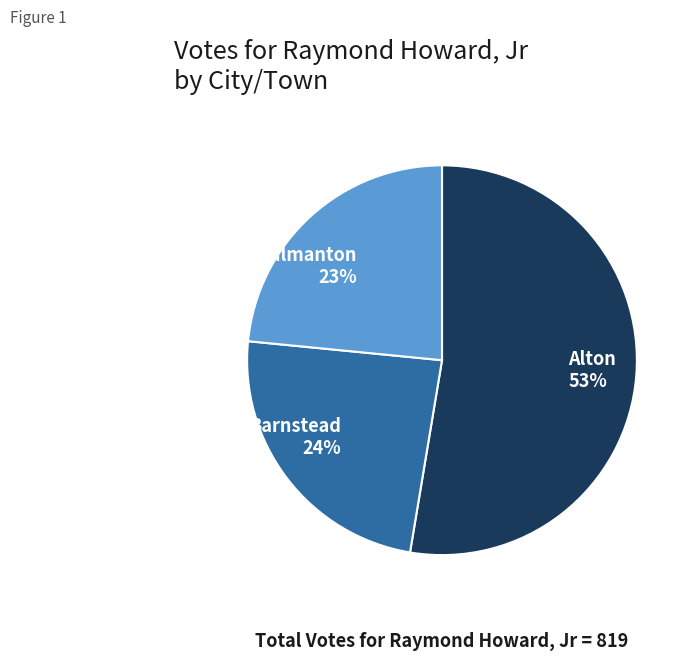

Do Barnstead and Alton together represent more than half of the pie?

Yes